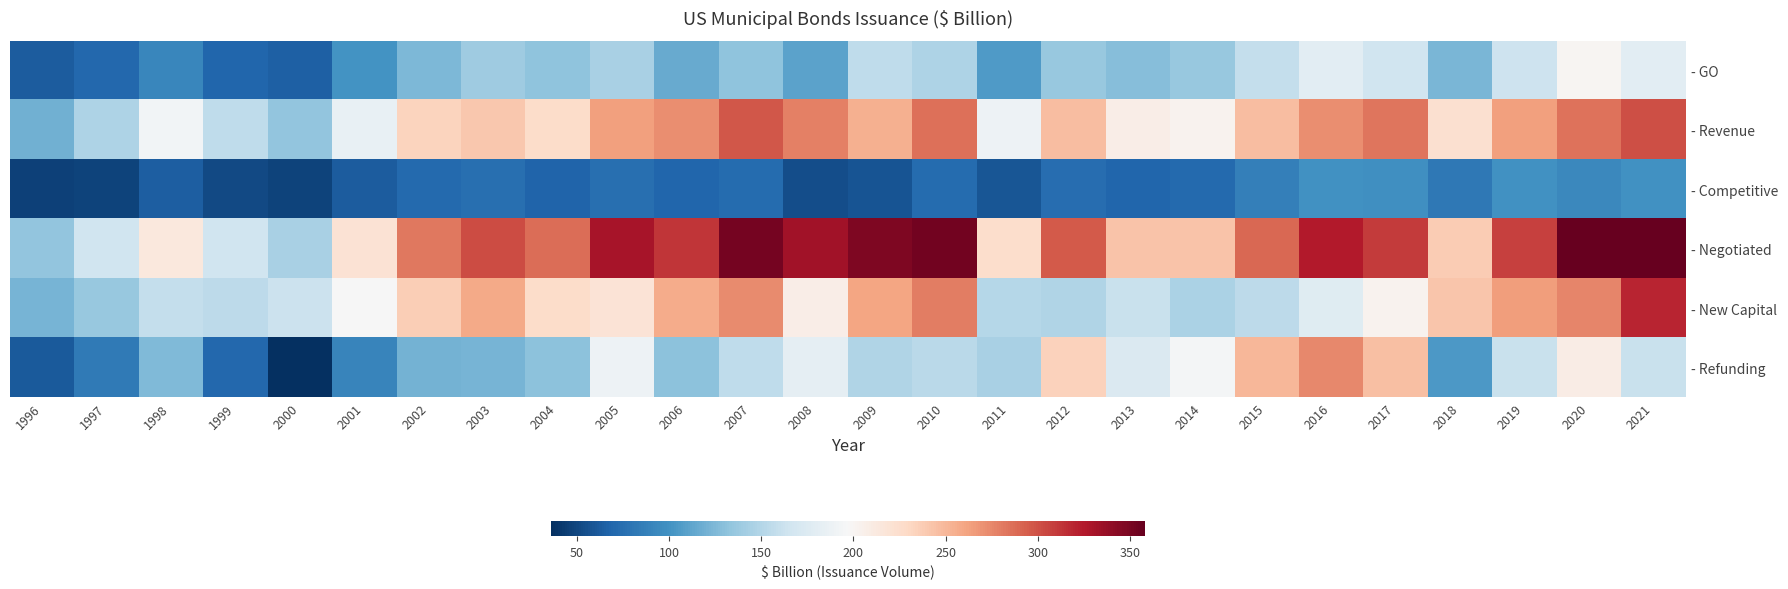

Reading left to right, extract all data points from this chart.

- GO: 1996=63.0	1997=70.9	1998=91.3	1999=68.6	2000=65.1	2001=101.1	2002=124.0	2003=139.5	2004=131.5	2005=144.6	2006=115.8	2007=132.6	2008=110.8	2009=155.4	2010=147.5	2011=106.0	2012=136.1	2013=127.9	2014=136.4	2015=158.9	2016=179.4	2017=165.2	2018=123.8	2019=163.5	2020=199.7	2021=179.6
- Revenue: 1996=119.9	1997=147.7	1998=192.8	1999=156.0	2000=133.2	2001=185.4	2002=232.6	2003=240.8	2004=226.6	2005=262.5	2006=272.0	2007=296.6	2008=278.5	2009=254.2	2010=285.7	2011=189.1	2012=246.6	2013=207.5	2014=202.8	2015=246.2	2016=272.5	2017=283.8	2018=223.0	2019=262.9	2020=285.0	2021=300.7
- Competitive: 1996=46.3	1997=47.2	1998=64.2	1999=51.6	2000=48.0	2001=63.0	2002=71.5	2003=75.5	2004=68.4	2005=75.9	2006=69.4	2007=72.7	2008=53.3	2009=57.9	2010=73.2	2011=59.5	2012=74.2	2013=69.4	2014=71.8	2015=87.2	2016=98.7	2017=98.2	2018=82.0	2019=99.2	2020=93.0	2021=99.5
- Negotiated: 1996=133.0	1997=165.0	1998=213.7	1999=164.9	2000=144.1	2001=220.3	2002=282.3	2003=302.7	2004=286.9	2005=329.4	2006=312.7	2007=351.5	2008=332.8	2009=348.0	2010=352.2	2011=225.7	2012=295.7	2013=243.3	2014=242.8	2015=290.1	2016=325.2	2017=310.2	2018=238.4	2019=307.6	2020=358.3	2021=357.4
- New Capital: 1996=121.7	1997=135.7	1998=158.1	1999=154.5	2000=162.6	2001=196.6	2002=236.1	2003=257.8	2004=226.7	2005=218.9	2006=256.8	2007=273.5	2008=207.5	2009=260.7	2010=279.3	2011=150.4	2012=148.9	2013=161.6	2014=145.4	2015=154.6	2016=176.8	2017=203.2	2018=241.8	2019=264.8	2020=275.5	2021=319.3
- Refunding: 1996=61.2	1997=82.9	1998=126.0	1999=70.1	2000=35.6	2001=89.9	2002=120.5	2003=122.5	2004=131.4	2005=188.3	2006=131.1	2007=155.7	2008=181.8	2009=148.9	2010=154.0	2011=144.7	2012=233.8	2013=173.9	2014=193.8	2015=250.5	2016=275.1	2017=245.8	2018=105.0	2019=161.6	2020=209.2	2021=161.0